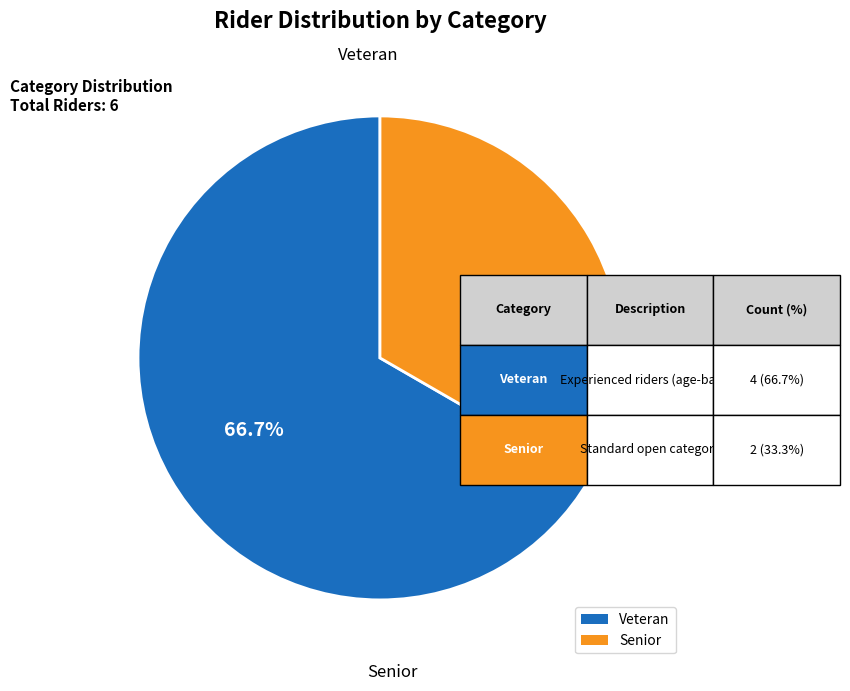

Is there any slice that represents more than half of the pie?

Yes